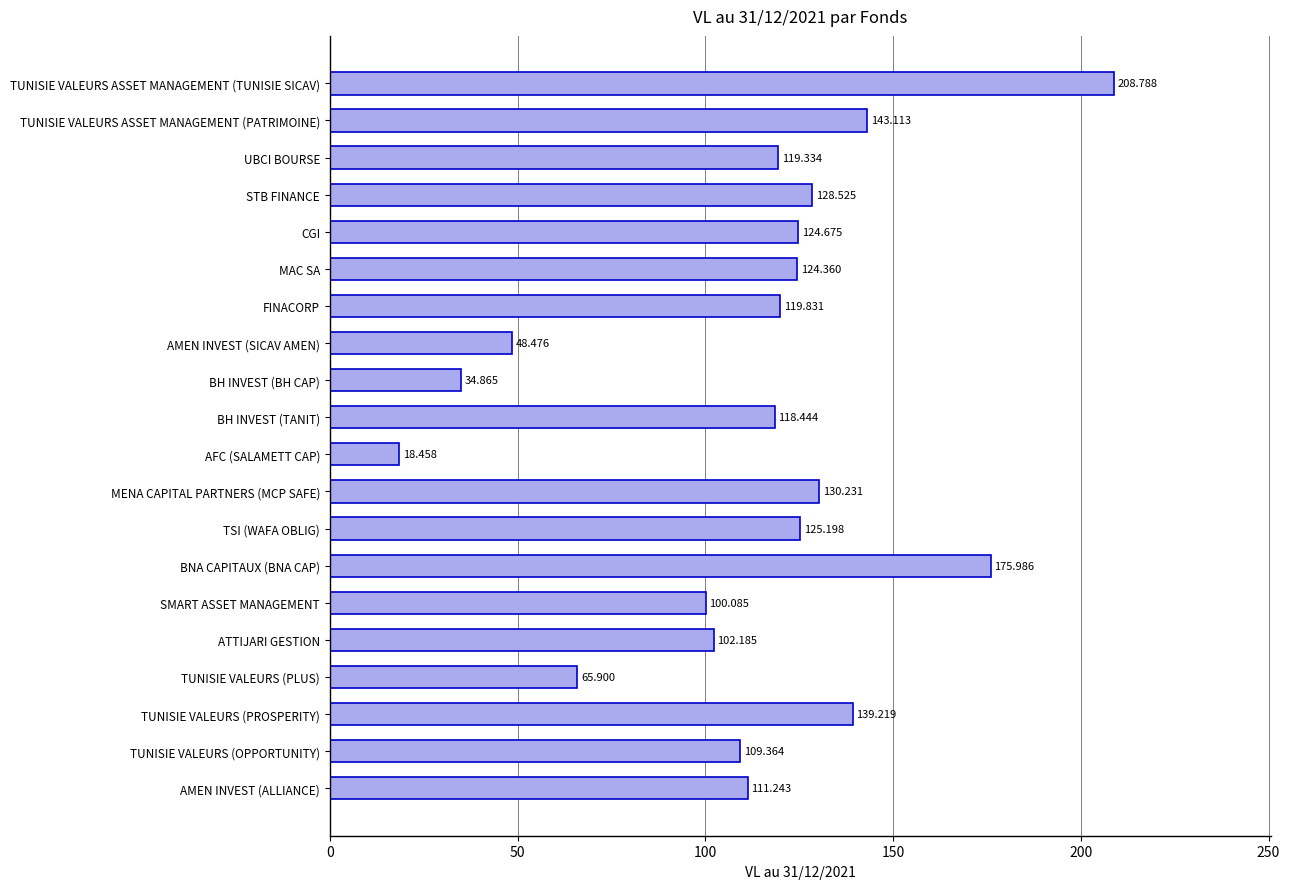

What is the minimum value shown in the chart?

18.5